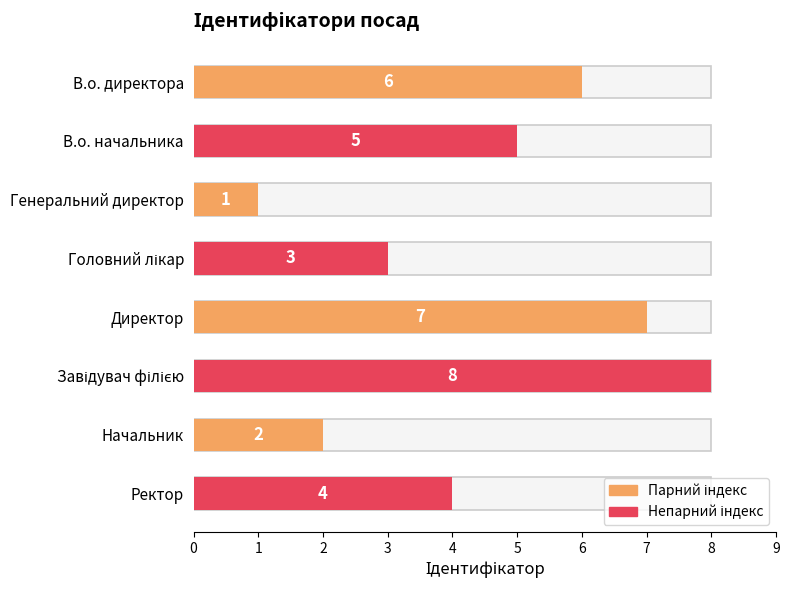

What is the greatest value displayed?

8